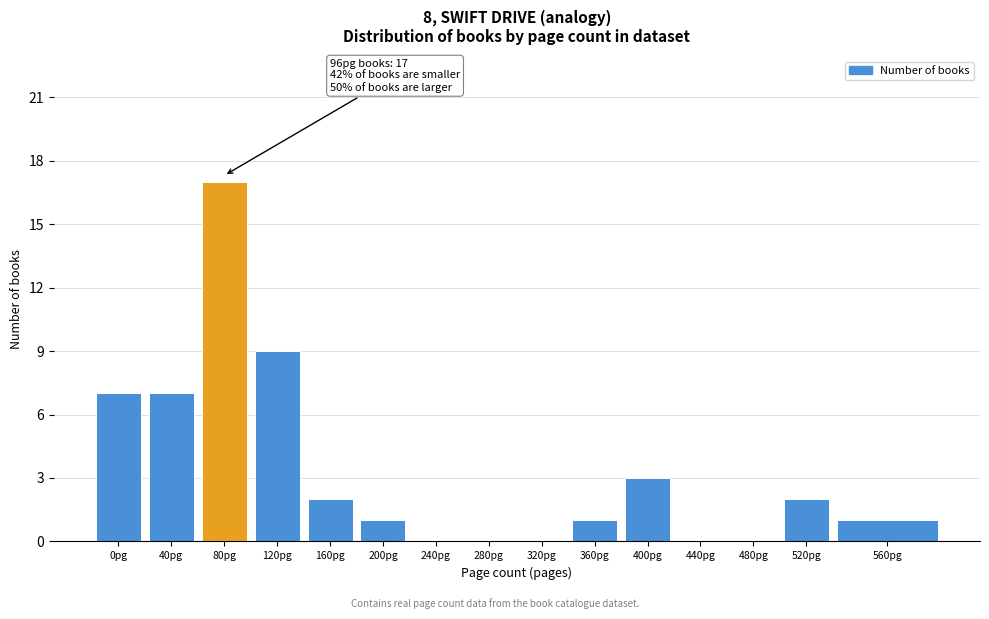

Reading right to left, transcribe all the data shown in this chart.

560pg=1	520pg=2	480pg=0	440pg=0	400pg=3	360pg=1	320pg=0	280pg=0	240pg=0	200pg=1	160pg=2	120pg=9	80pg=17	40pg=7	0pg=7